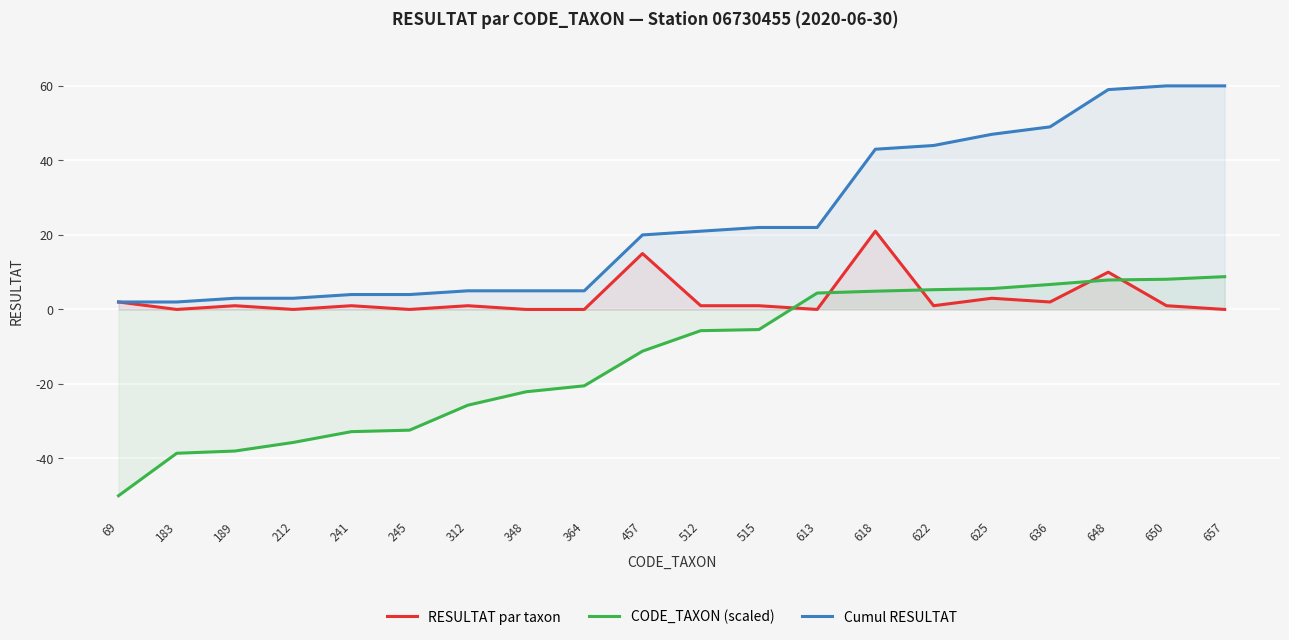

At 650, list the series in order from largest to smallest.

Cumul RESULTAT, CODE_TAXON (scaled), RESULTAT par taxon